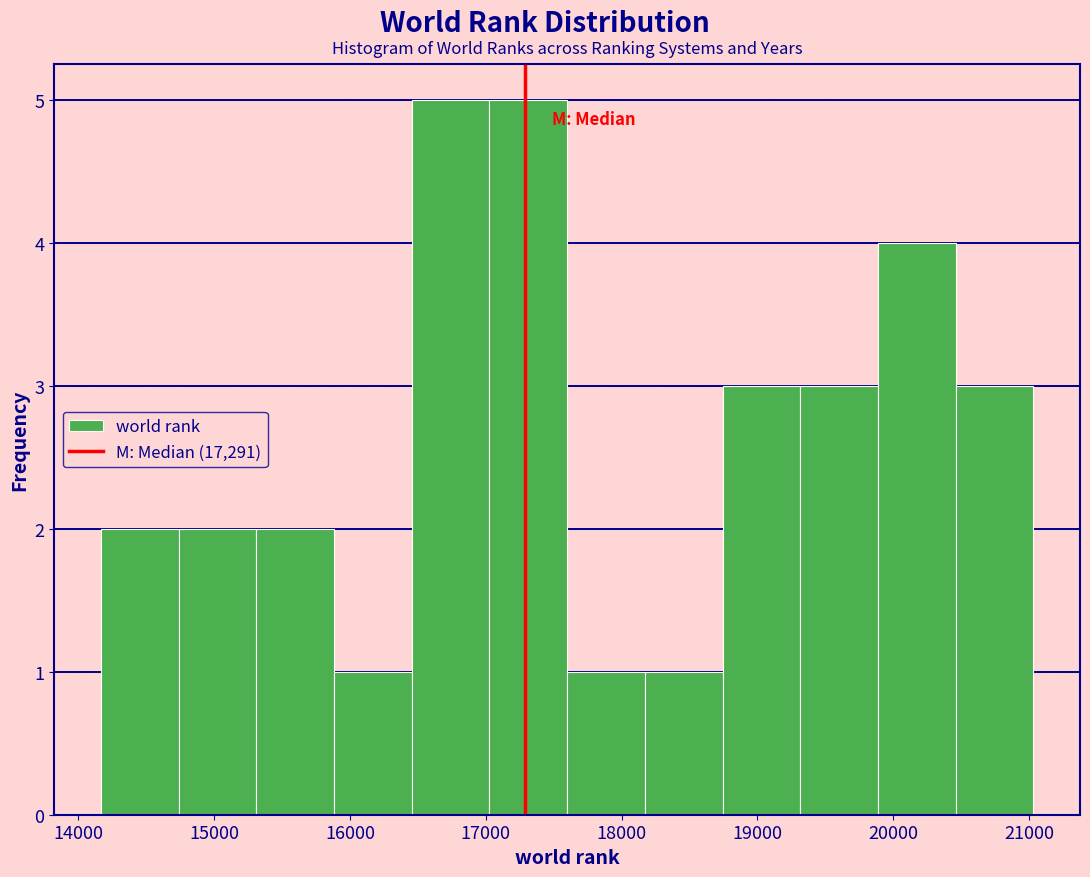

Reading left to right, transcribe this chart: for each bar, give the range it covers on the x-axis and its height. Neither the bar edges nor the heights are printed on the chart, so give them approximately, as read against the axes.

14200 to 14700: 2
14700 to 15300: 2
15300 to 15900: 2
15900 to 16500: 1
16500 to 17000: 5
17000 to 17600: 5
17600 to 18200: 1
18200 to 18700: 1
18700 to 19300: 3
19300 to 19900: 3
19900 to 20500: 4
20500 to 21000: 3